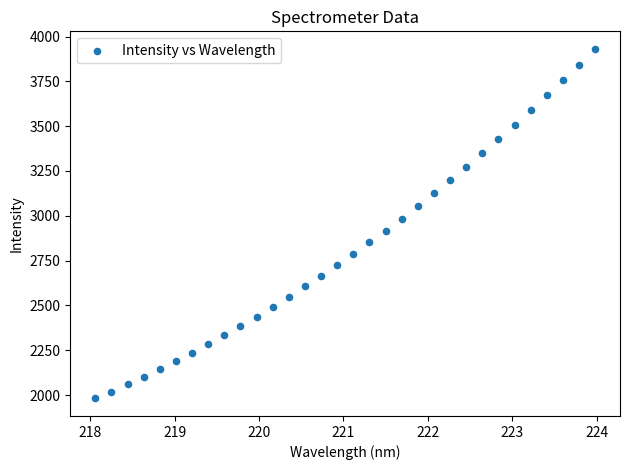

What is the range of Y values (max minus min)?

1950.3